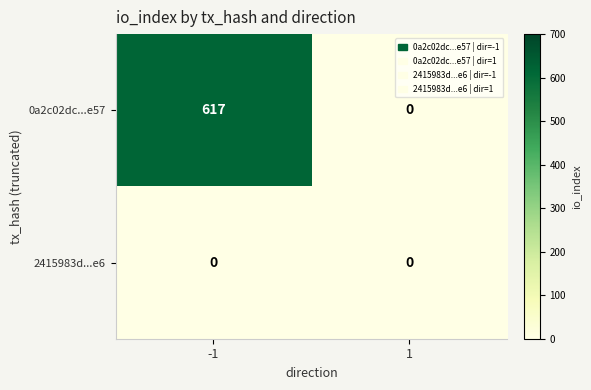

Reading left to right, extract all data points from this chart.

0a2c02dc...e57: 617	0
2415983d...e6: 0	0